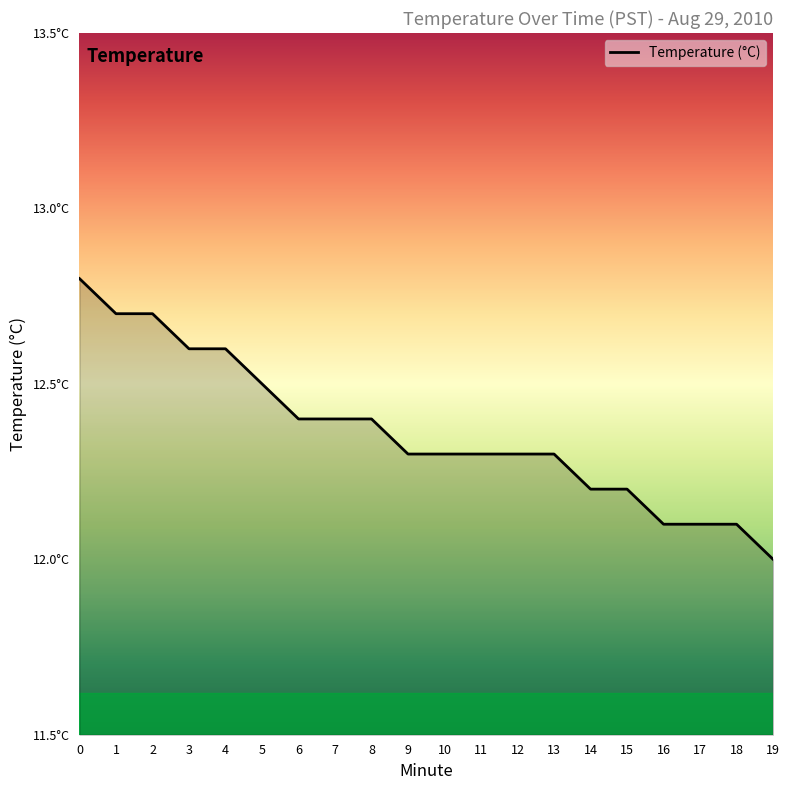

List the labels in order of value, largest first.

0, 1, 2, 3, 4, 5, 6, 7, 8, 9, 10, 11, 12, 13, 14, 15, 16, 17, 18, 19